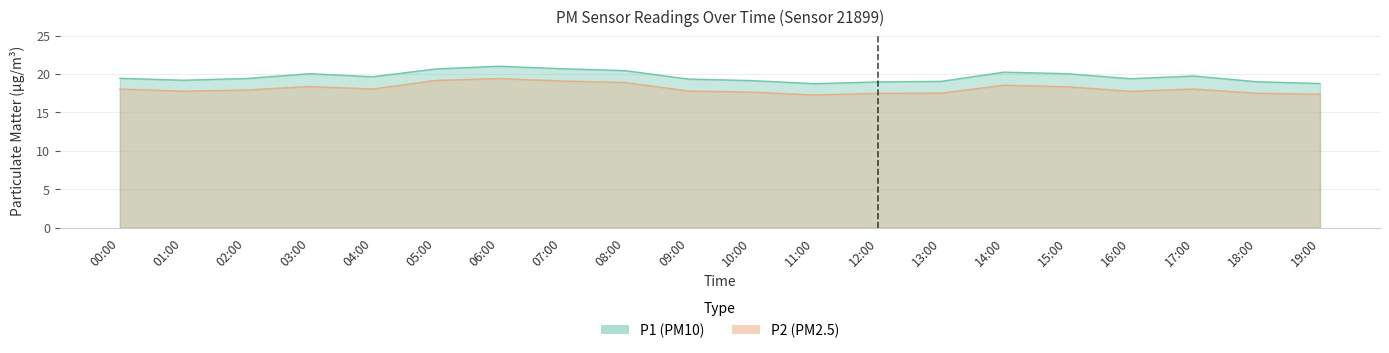

Which series has the largest range (max minus min)?

P1